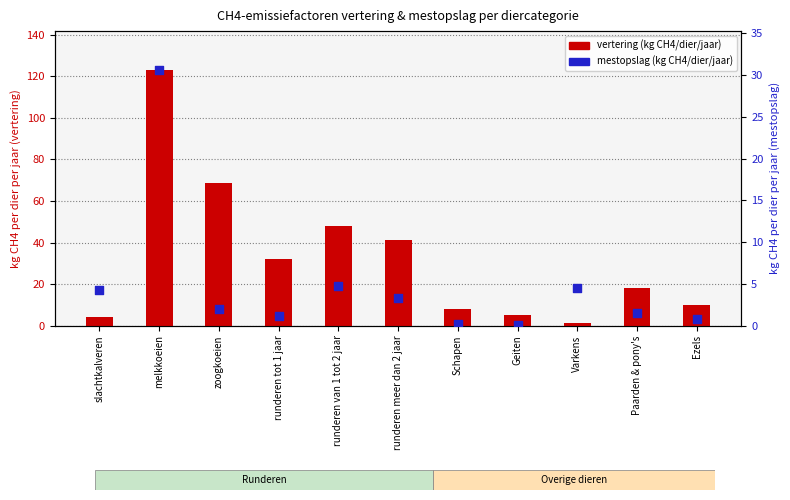

What are all the series names shown in the legend?

vertering (kg CH4/dier/jaar), mestopslag (kg CH4/dier/jaar)